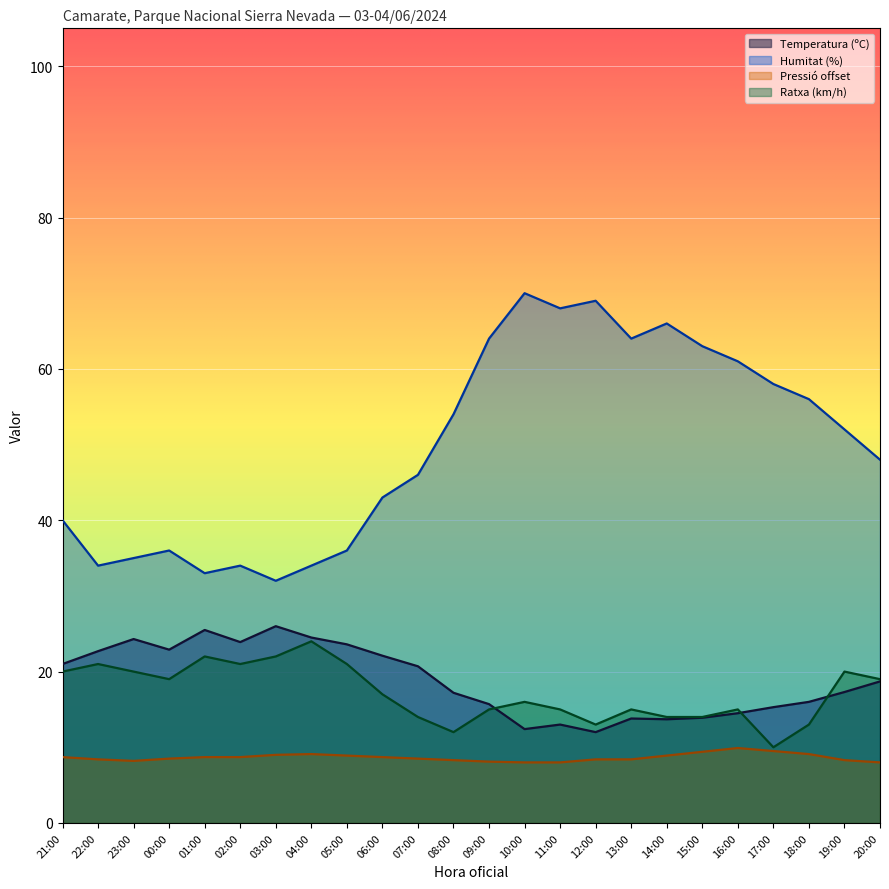

How many values in the Humitat (%) series exceed 52?

11